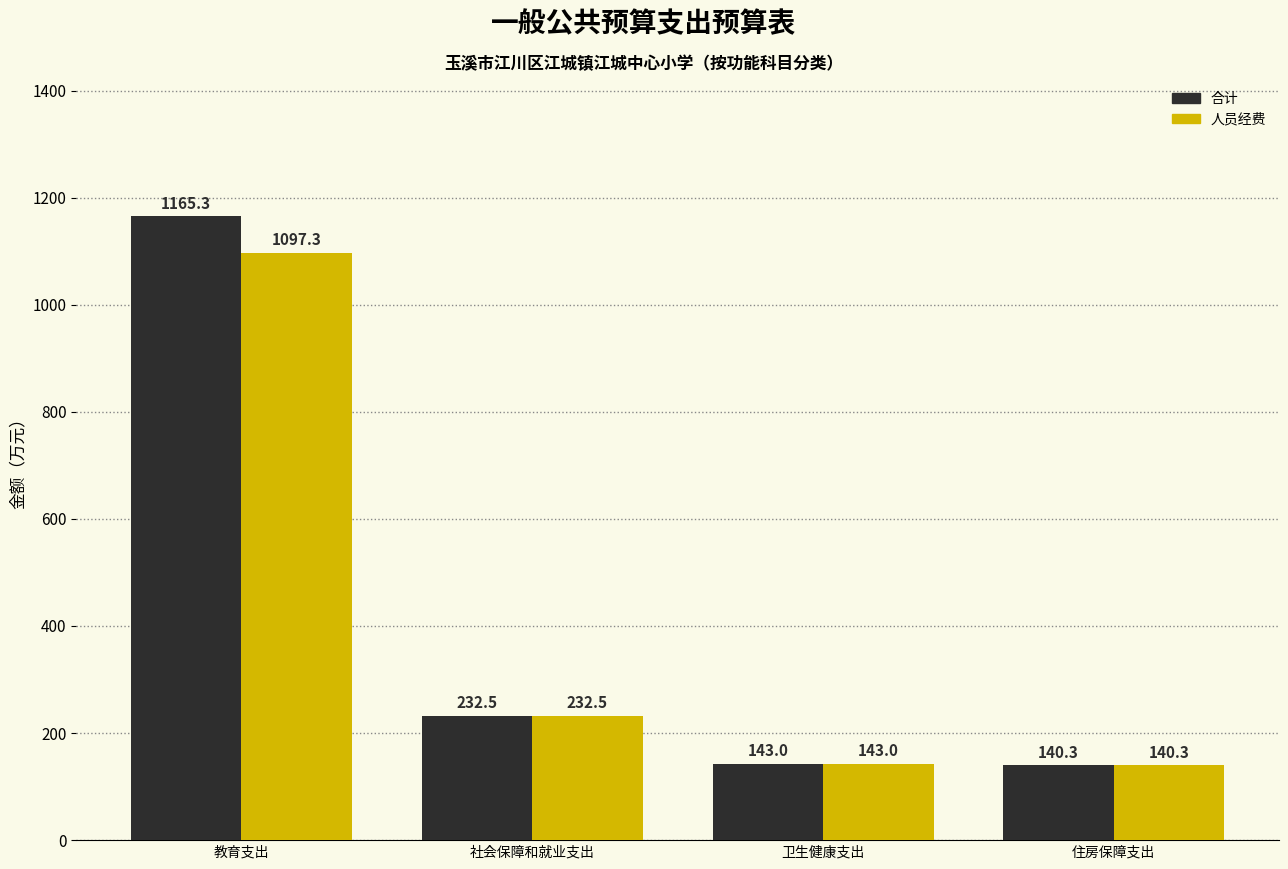

Does the chart contain any negative values?

No